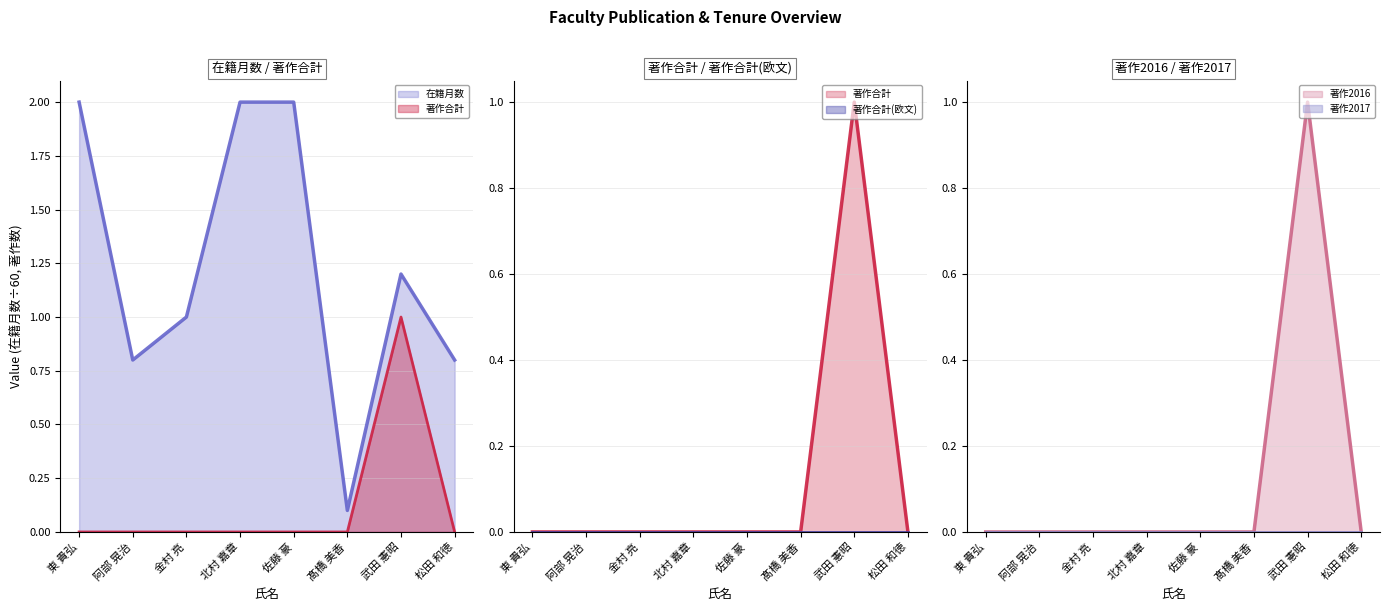

At which label does 著作2016 (line) reach its peak?

武田 憲昭